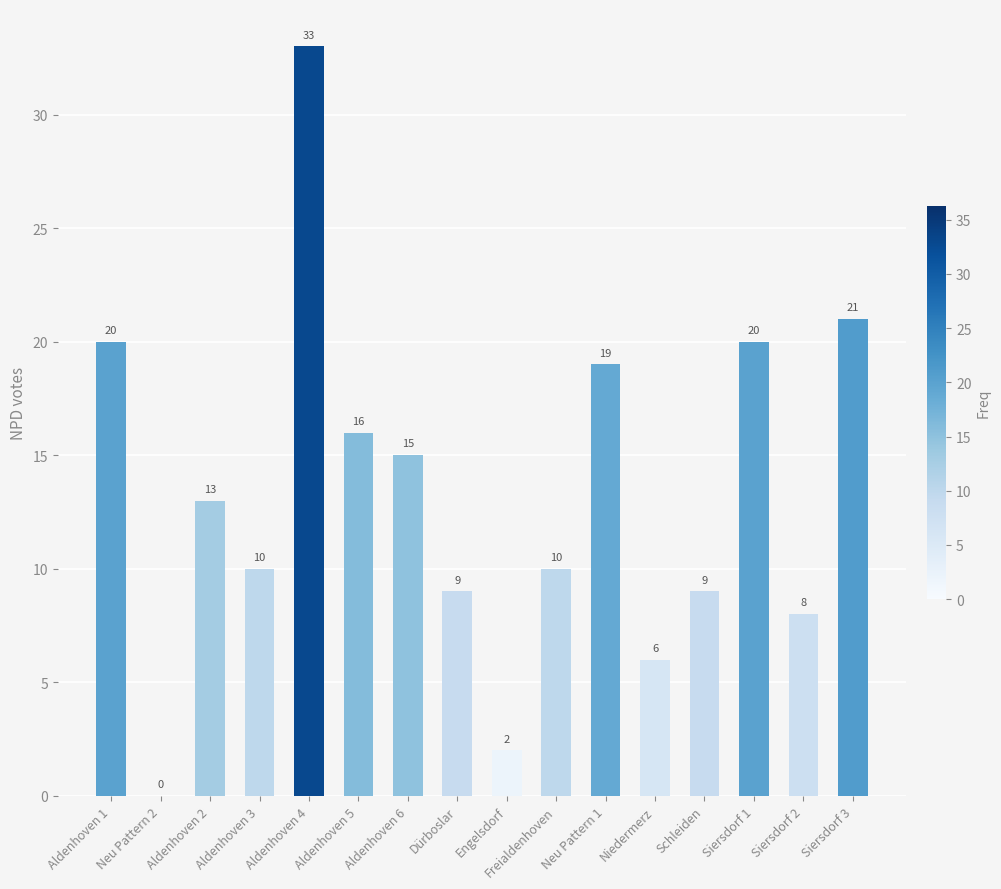

What is the sum of the values at Neu Pattern 1 and Aldenhoven 6?

34